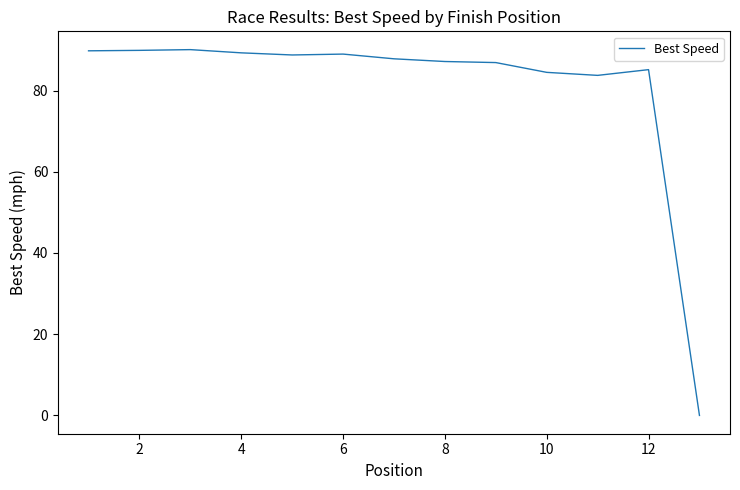

What is the greatest value displayed?

90.1